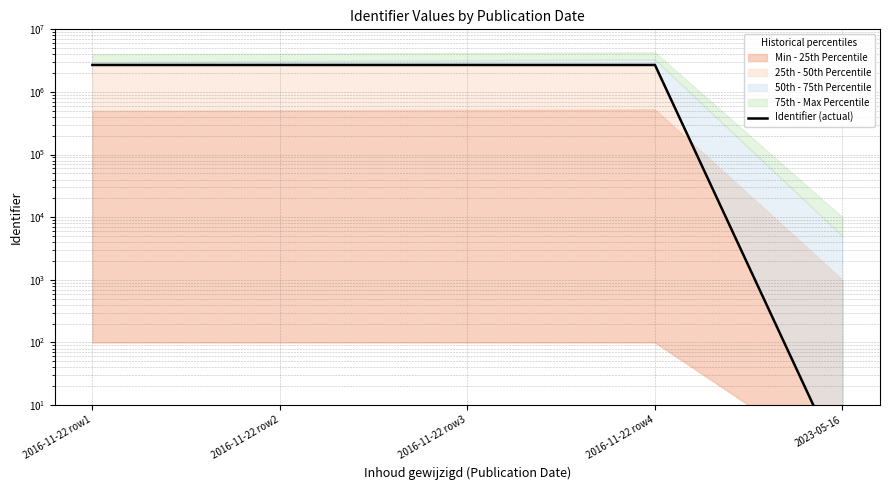

Rank the categories by value from highest to lowest.

2016-11-22 row4, 2016-11-22 row3, 2016-11-22 row2, 2016-11-22 row1, 2023-05-16